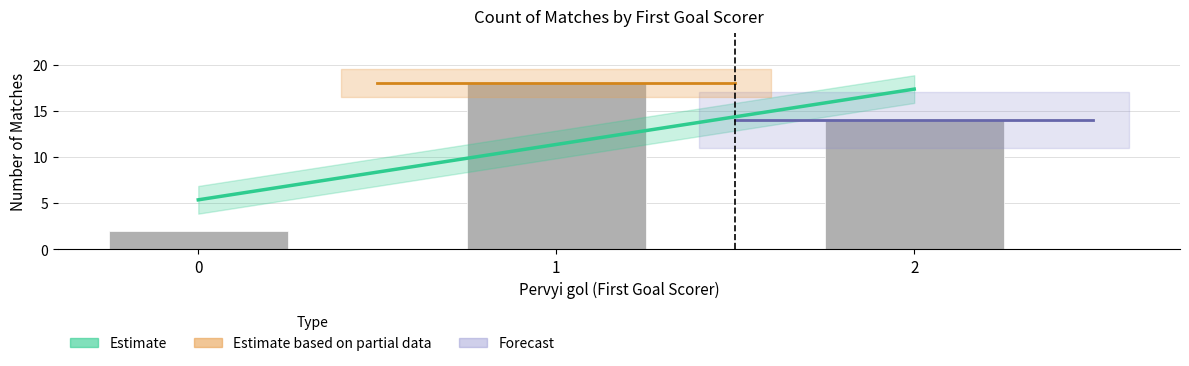

How many data points does each series have?

3